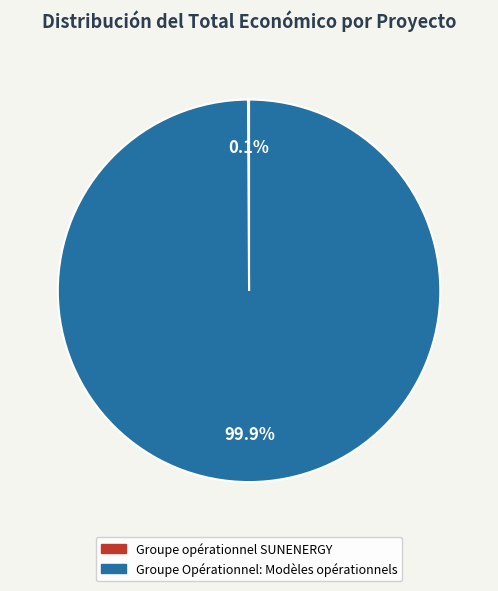

What is the largest slice in the pie chart?

Groupe Opérationnel: Modèles opérationnels